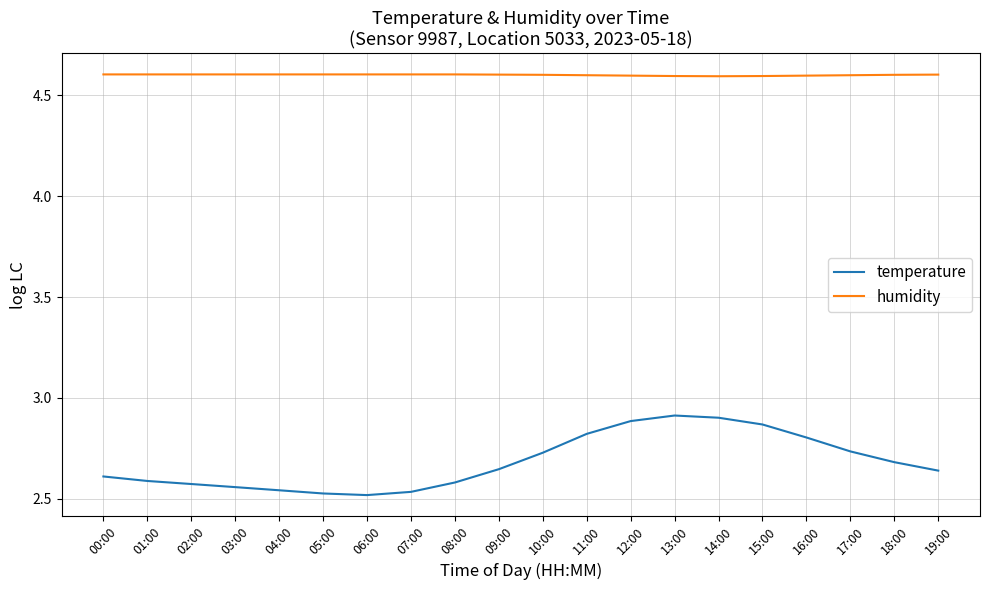

What is the sum of all humidity values?

92.0